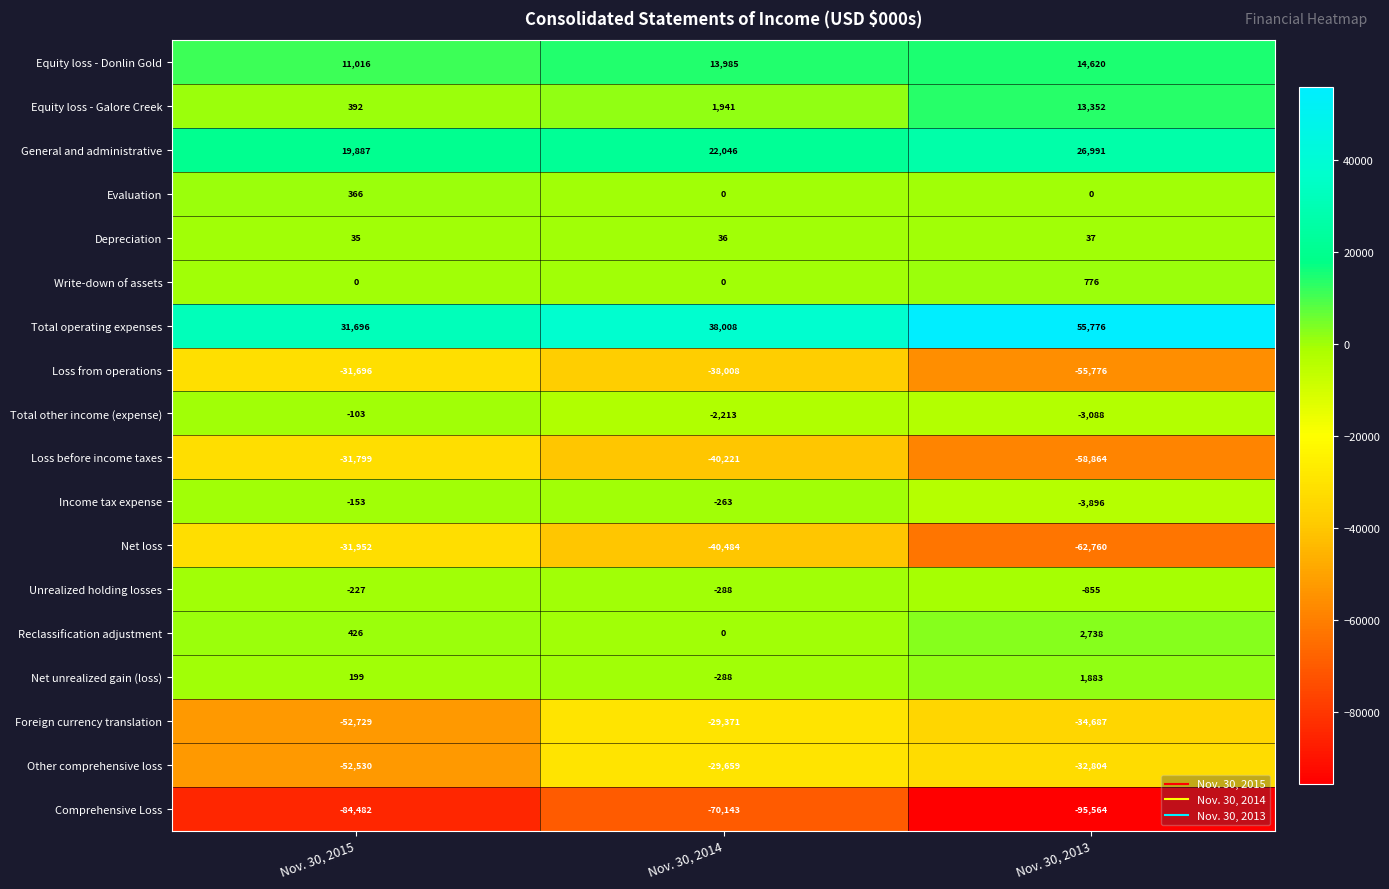

Which category has the highest value in the Total other income (expense) series?

Nov. 30, 2015